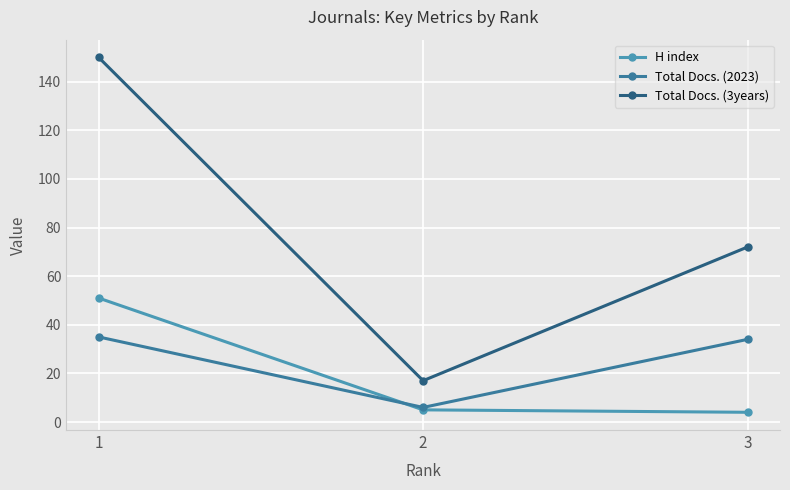

Where does the Total Docs. (2023) series first go above 34?

1